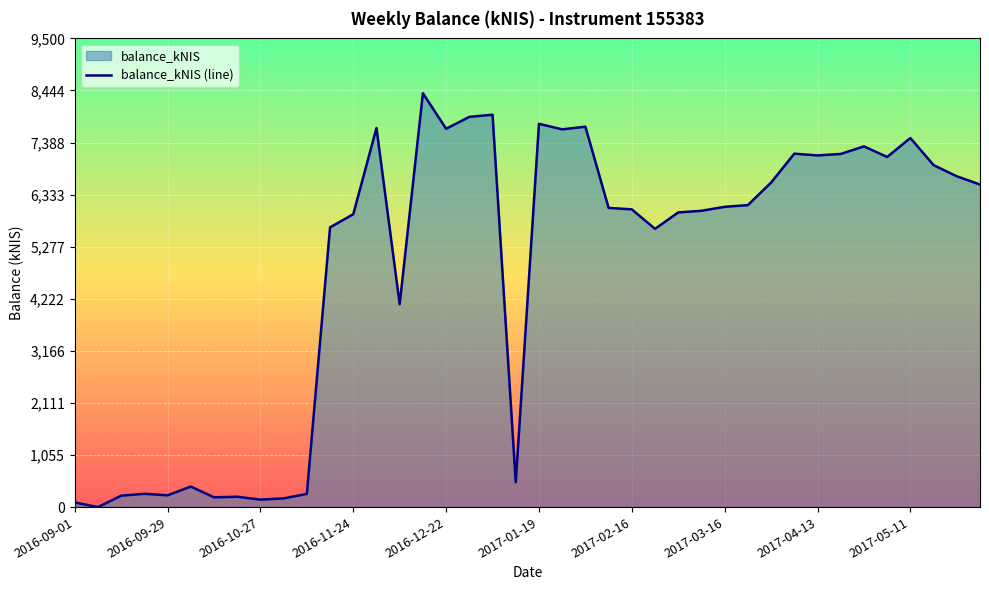

How many values are above zero?

39